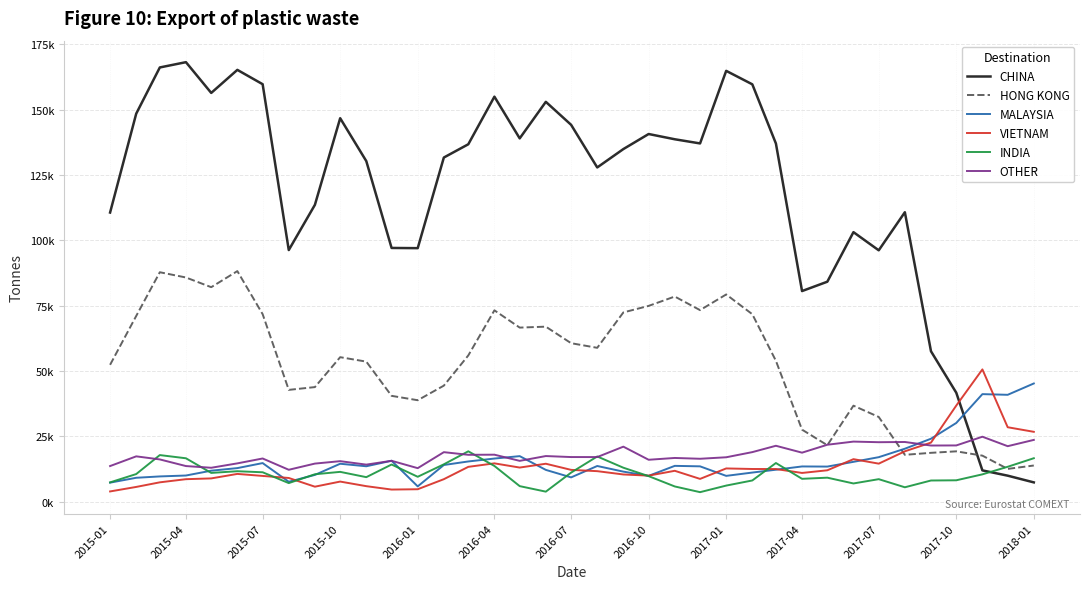

True or false: HONG KONG and OTHER intersect in this chart.

True